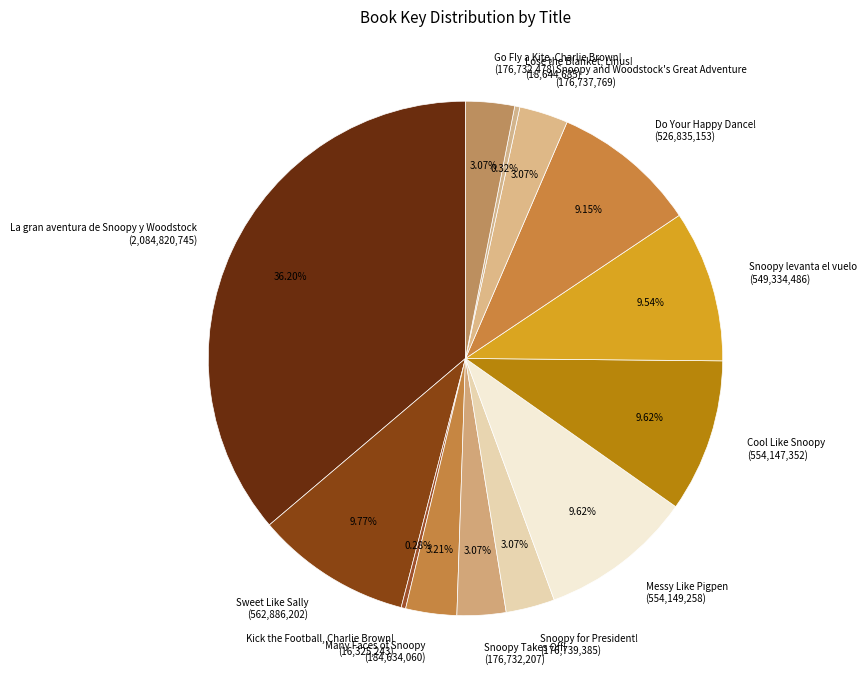

Which category has the biggest portion of the pie?

La gran aventura de Snoopy y Woodstock